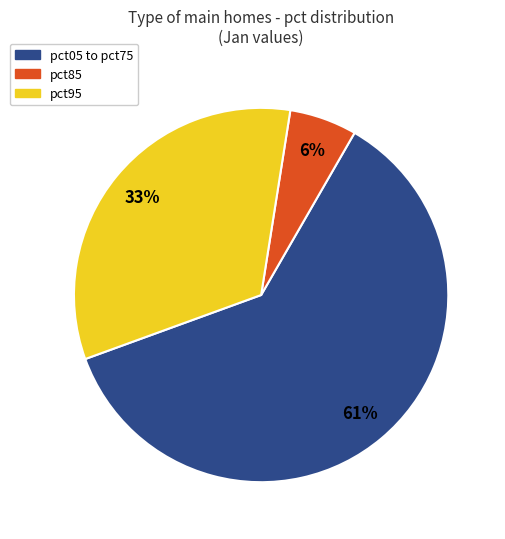

Is there a majority slice in this chart?

Yes